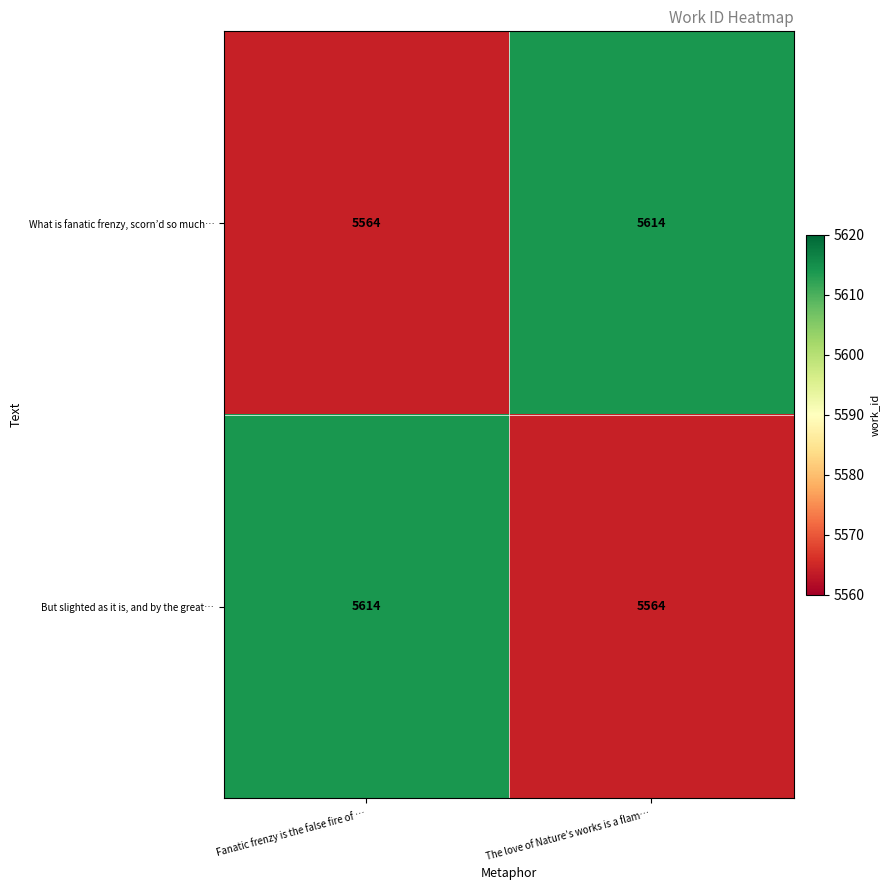

At which label does What is fanatic frenzy, scorn’d so much… reach its peak?

The love of Nature’s works is a flam…